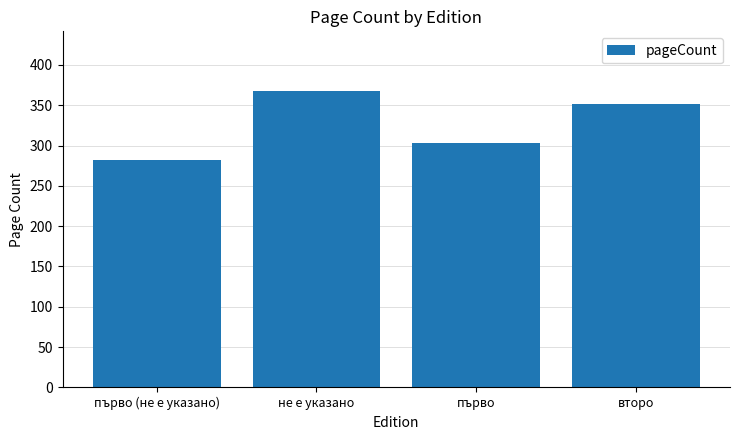

What is the average value?

326.2